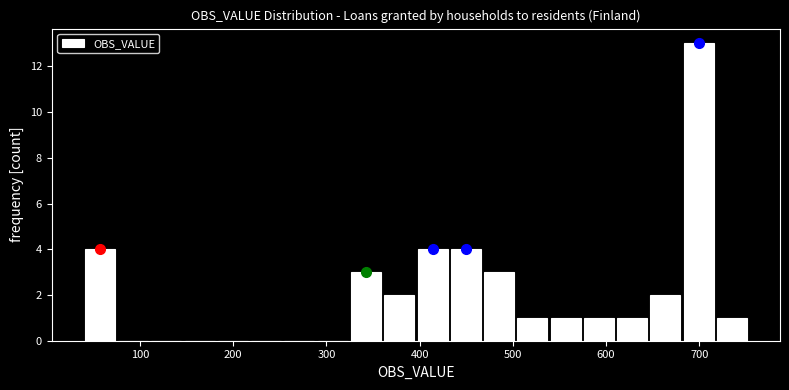

Read against the x-axis, roughly where is the centre of the tallest bar?

700